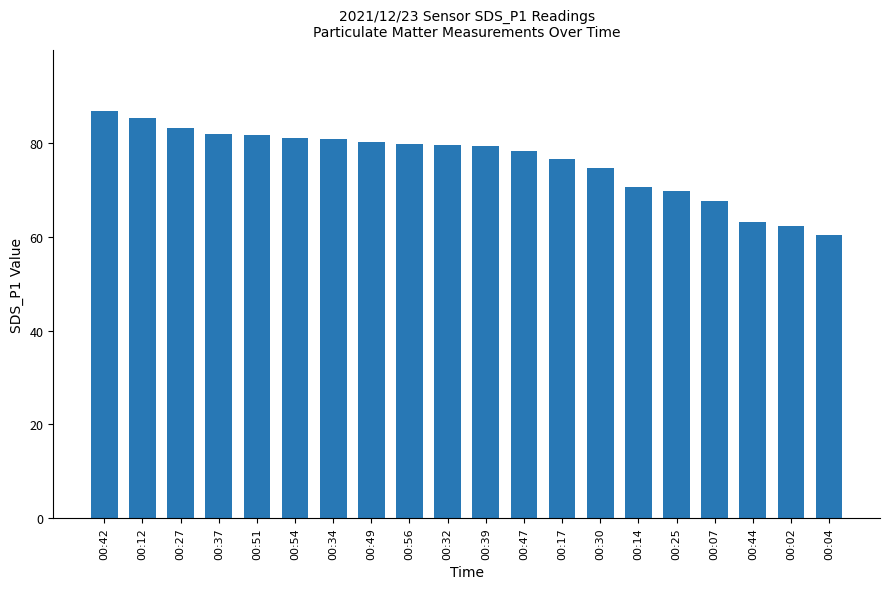

What is the ratio of the value at 00:32 to the value at 00:14?

1.1